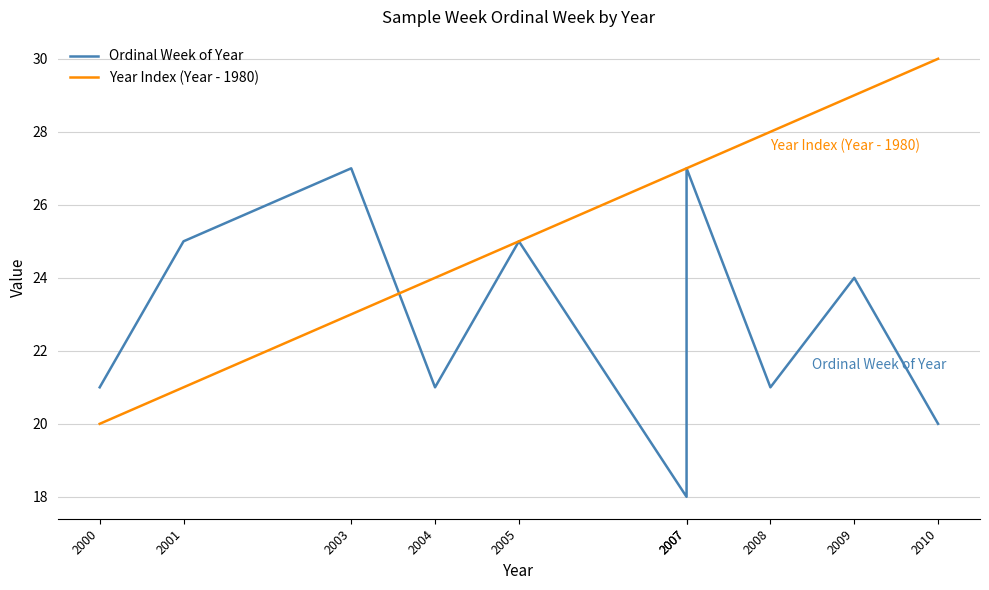

At which label is Year Index (Year - 1980) closest to 25?

2005